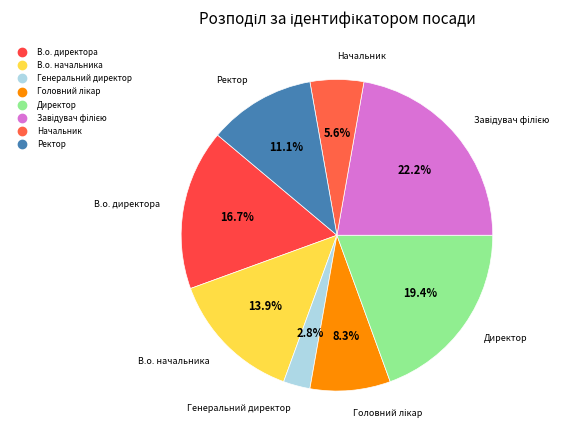

To the nearest percent, what is the combined percentage of Завідувач філією and Начальник?

28%